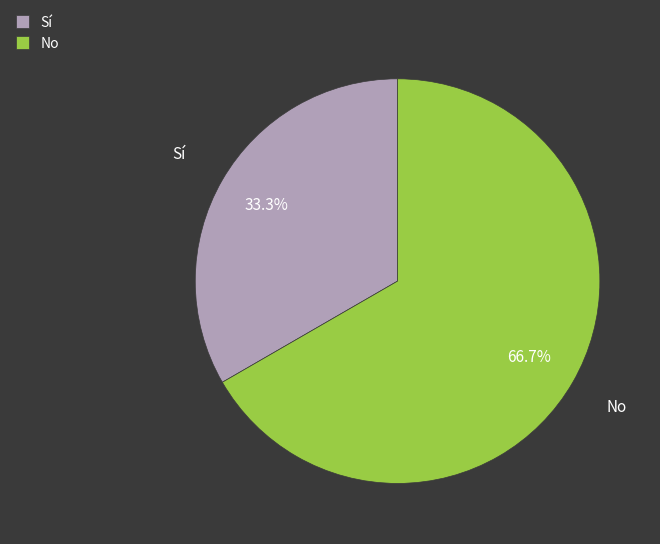

The Sí slice represents 48% of the pie. True or false?

False